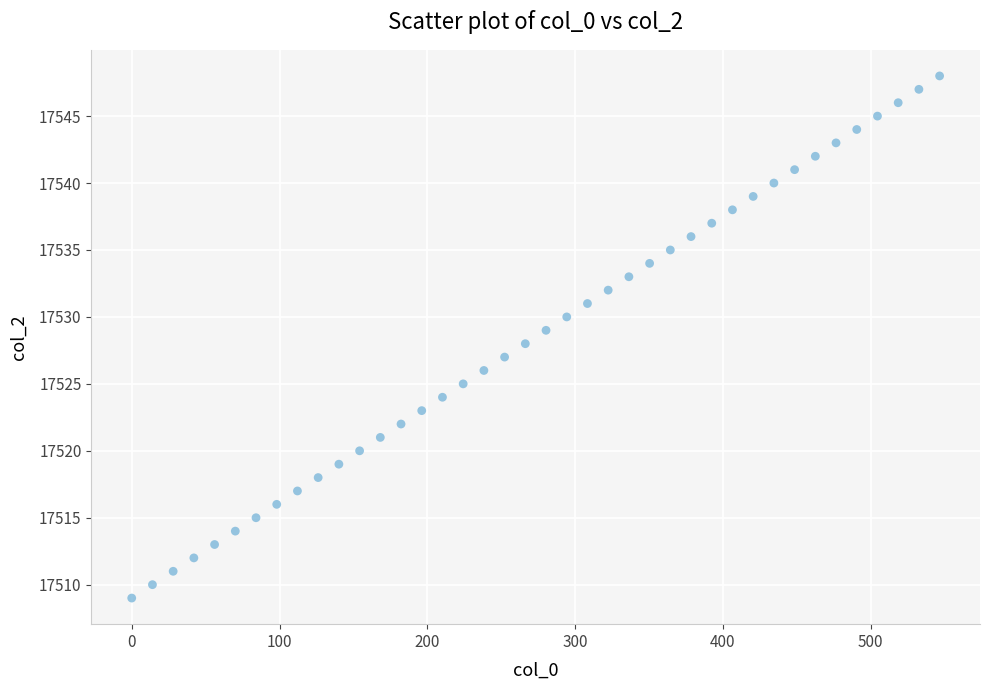

What is the range of Y values (max minus min)?

39